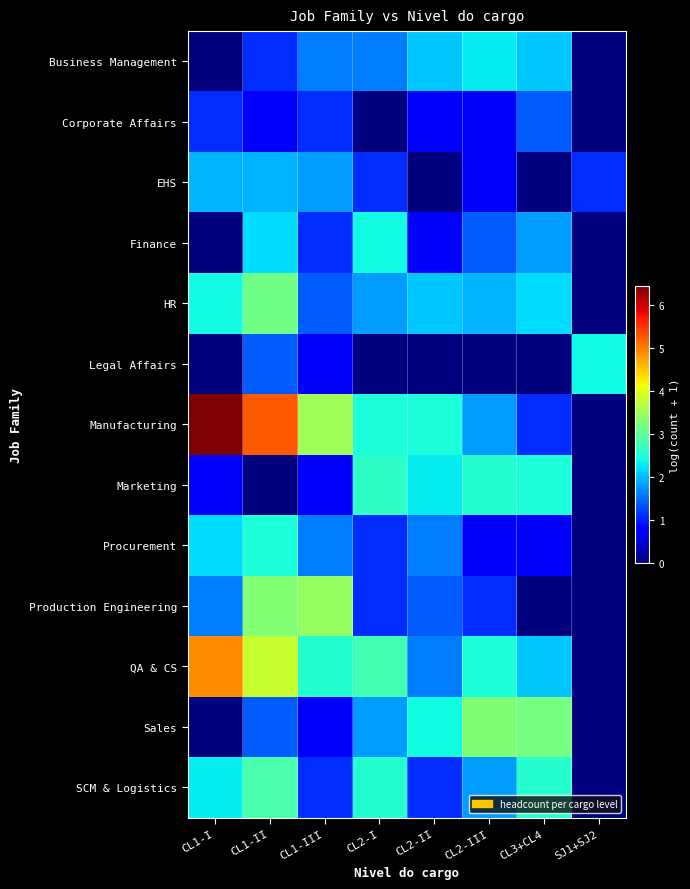

At how many categories does at least one series exceed 4?

2